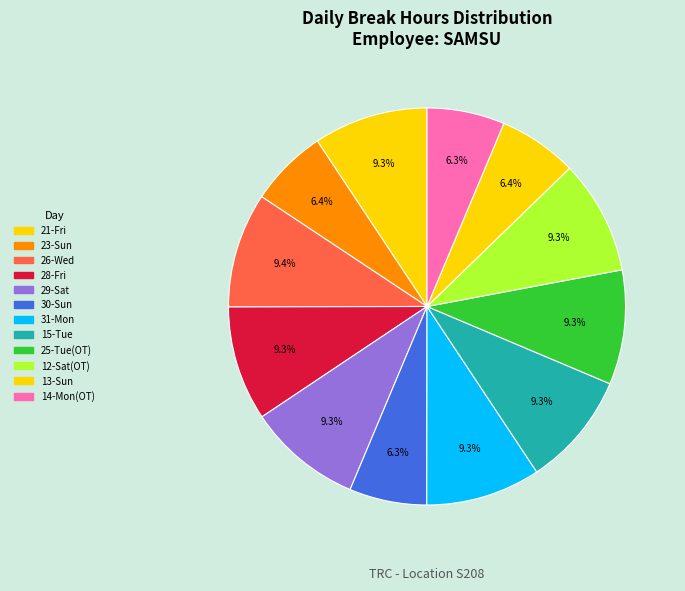

Which category has the biggest portion of the pie?

26-Wed